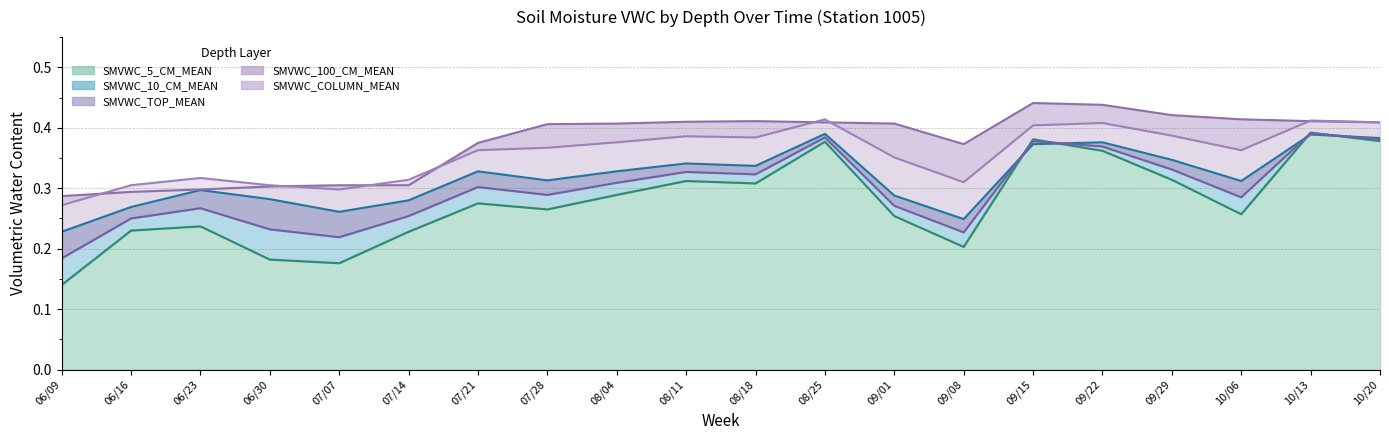

At which label does SMVWC_100_CM_MEAN reach its minimum?

06/09